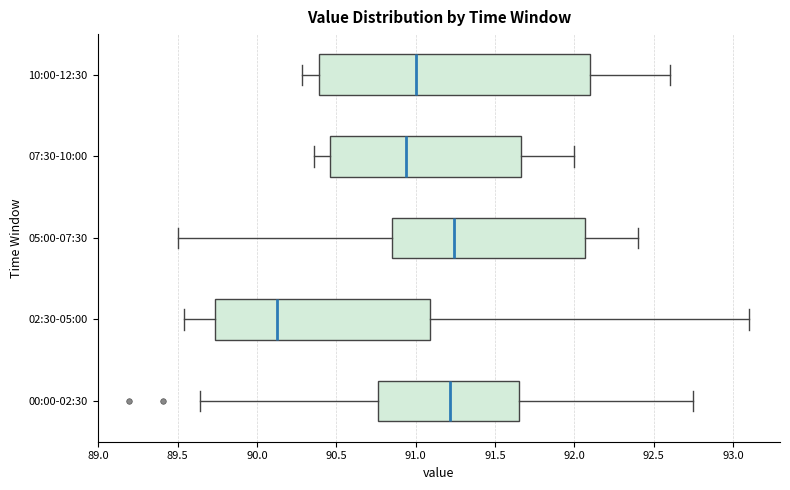

Which box is the widest, from its left edge to its right edge?

10:00-12:30